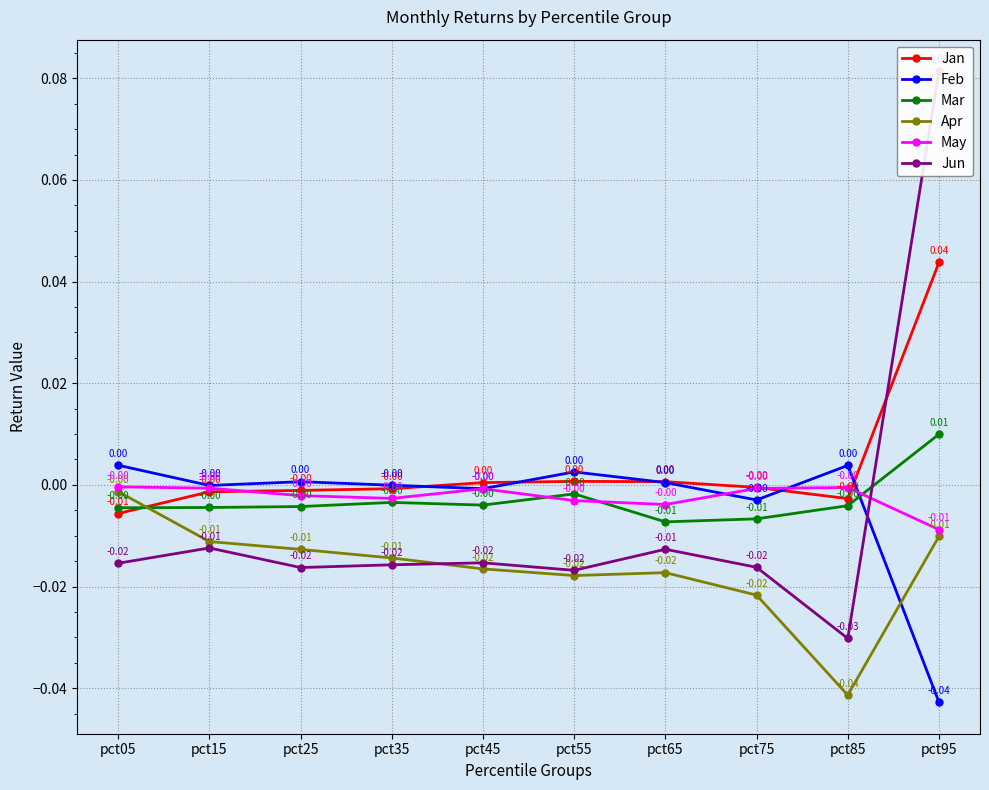

True or false: Feb has a value of 0.0 at pct65.

True